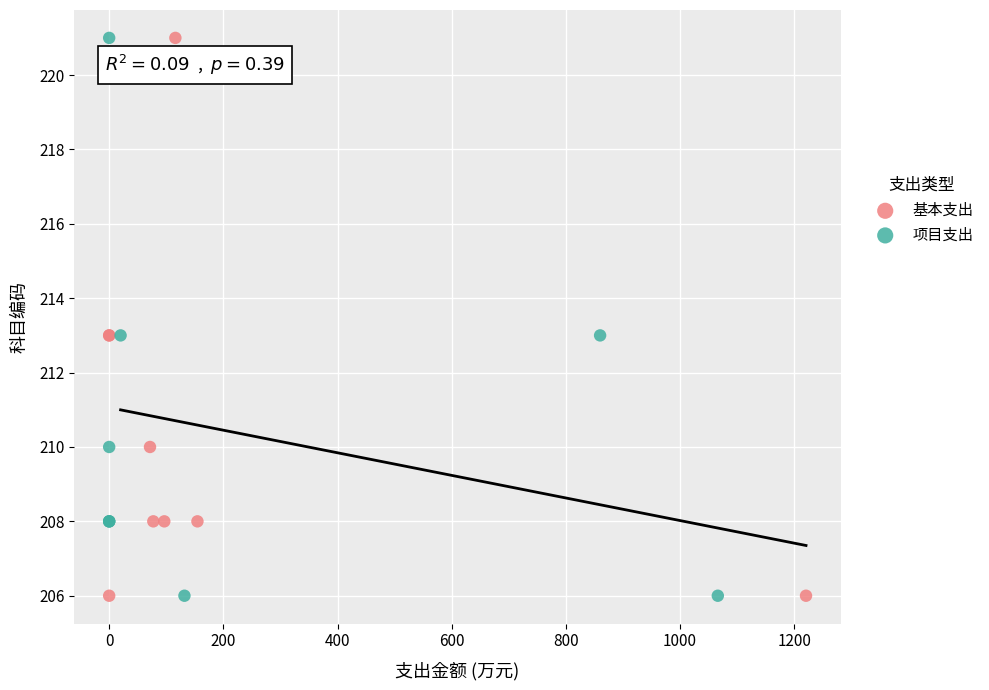

What are all the series names shown in the legend?

基本支出, 项目支出